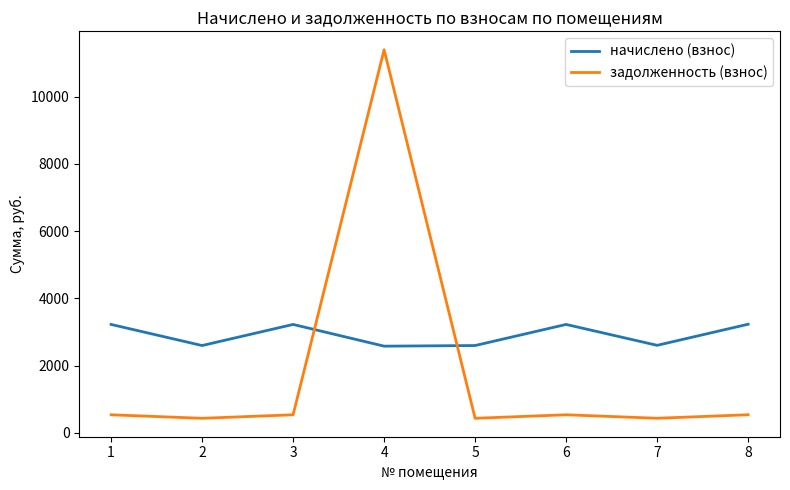

List the series in order of their overall mean, highest first.

начислено (взнос), задолженность (взнос)